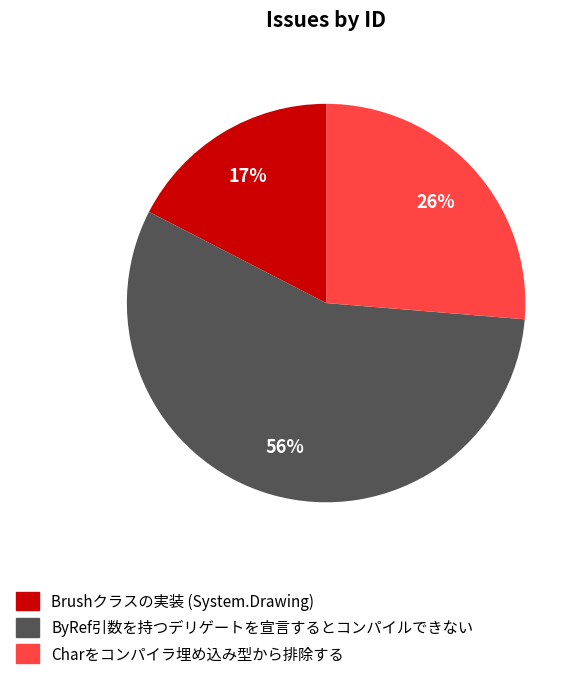

What percentage is the Brushクラスの実装 (System.Drawing) slice, to the nearest percent?

17%